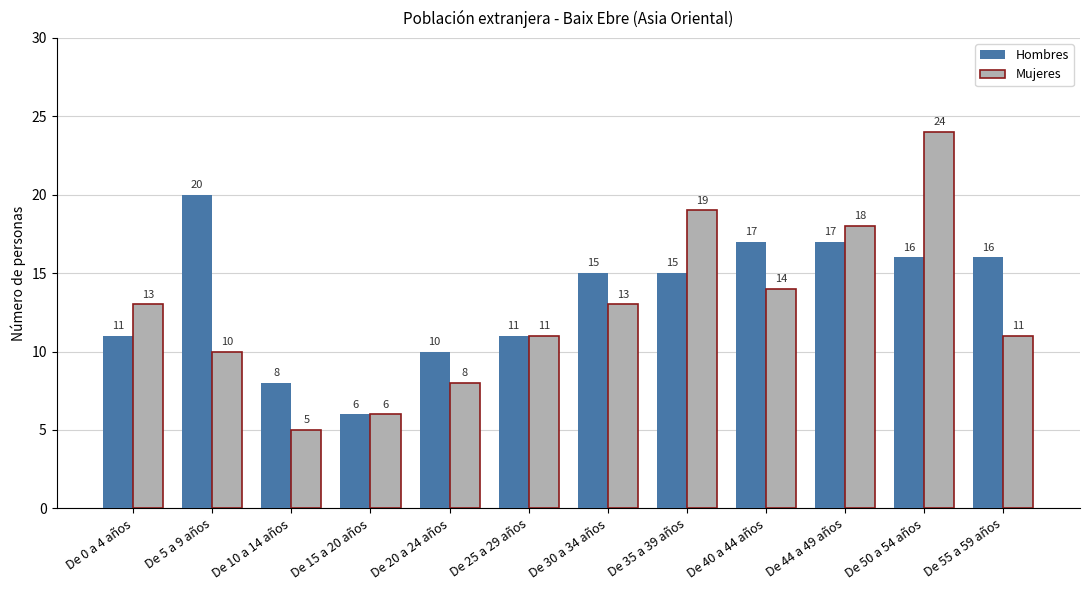

Read the Hombres value at De 30 a 34 años.

15